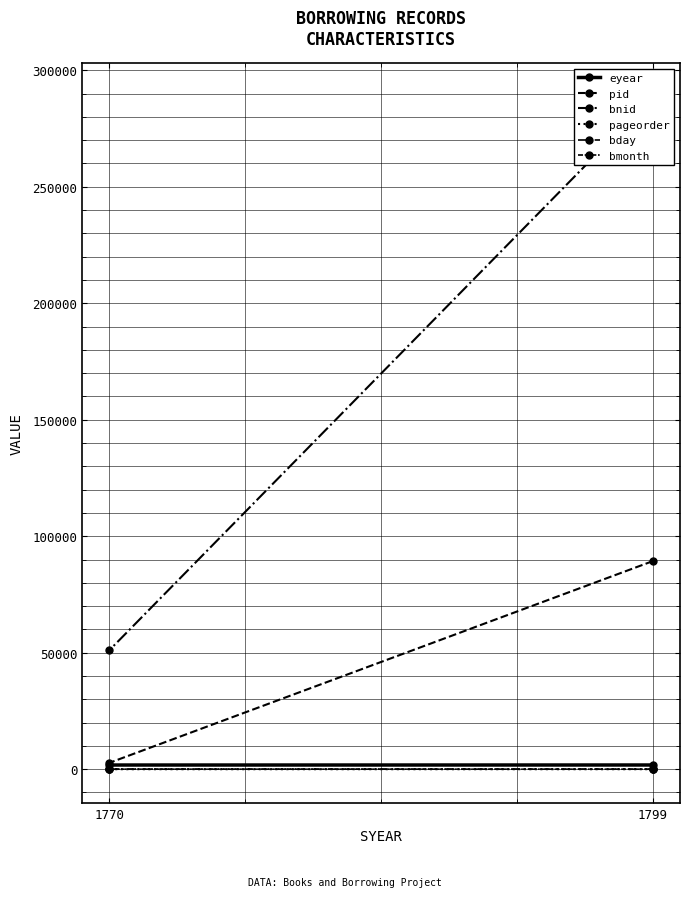

Which category has the lowest value across all series?

1770